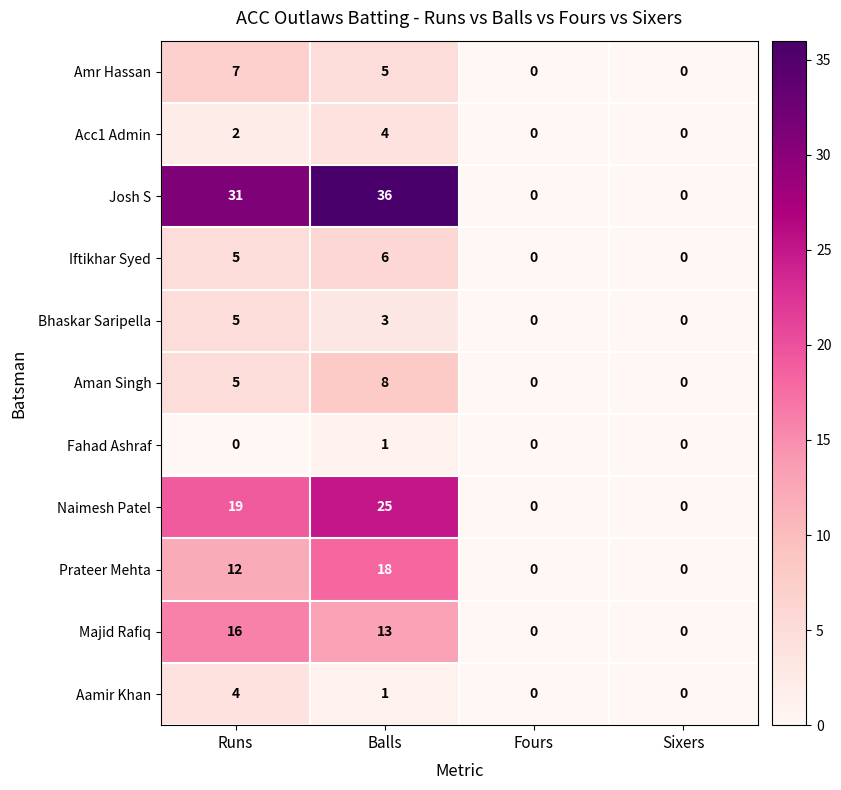

What is the difference between the maximum and minimum values in the Naimesh Patel series?

25